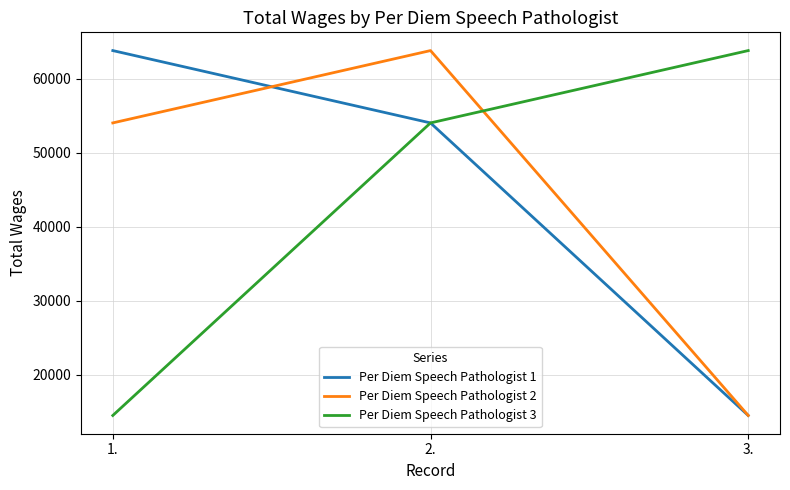

Reading right to left, list all the values displayed in this chart.

Per Diem Speech Pathologist 1: 3.=14482	2.=54027	1.=63805
Per Diem Speech Pathologist 2: 3.=14482	2.=63805	1.=54027
Per Diem Speech Pathologist 3: 3.=63805	2.=54027	1.=14482